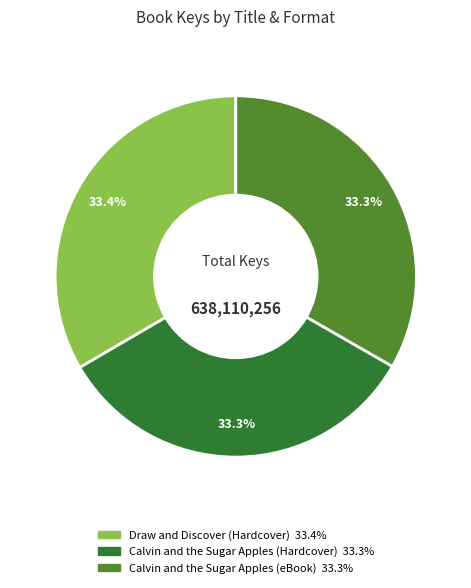

How many slices are in this pie chart?

3